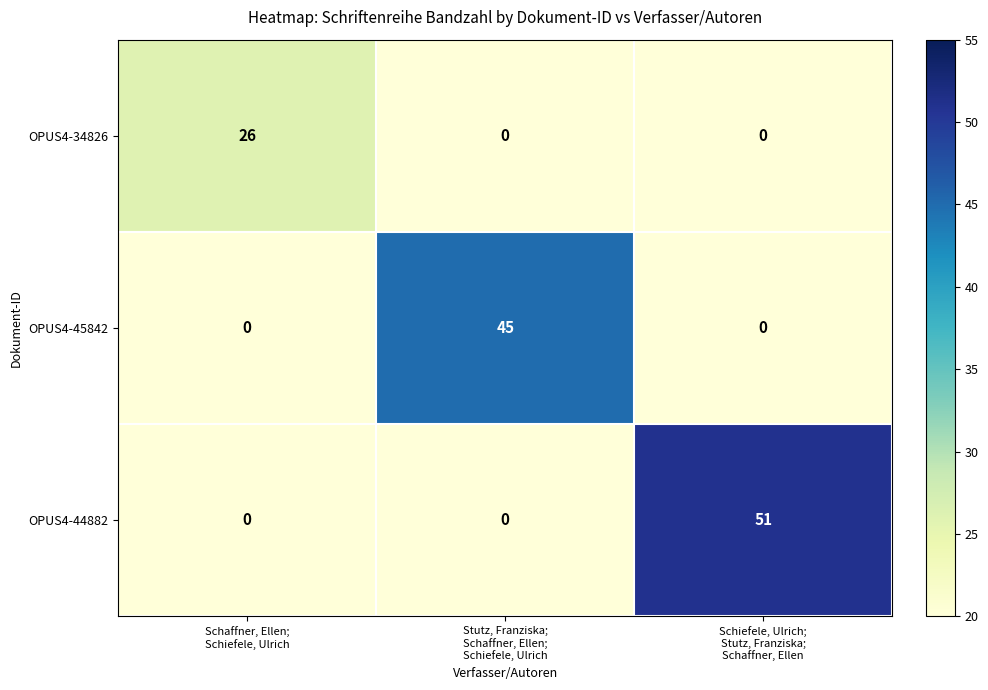

At which category is the sum across all series the highest?

Schiefele, Ulrich;
Stutz, Franziska;
Schaffner, Ellen